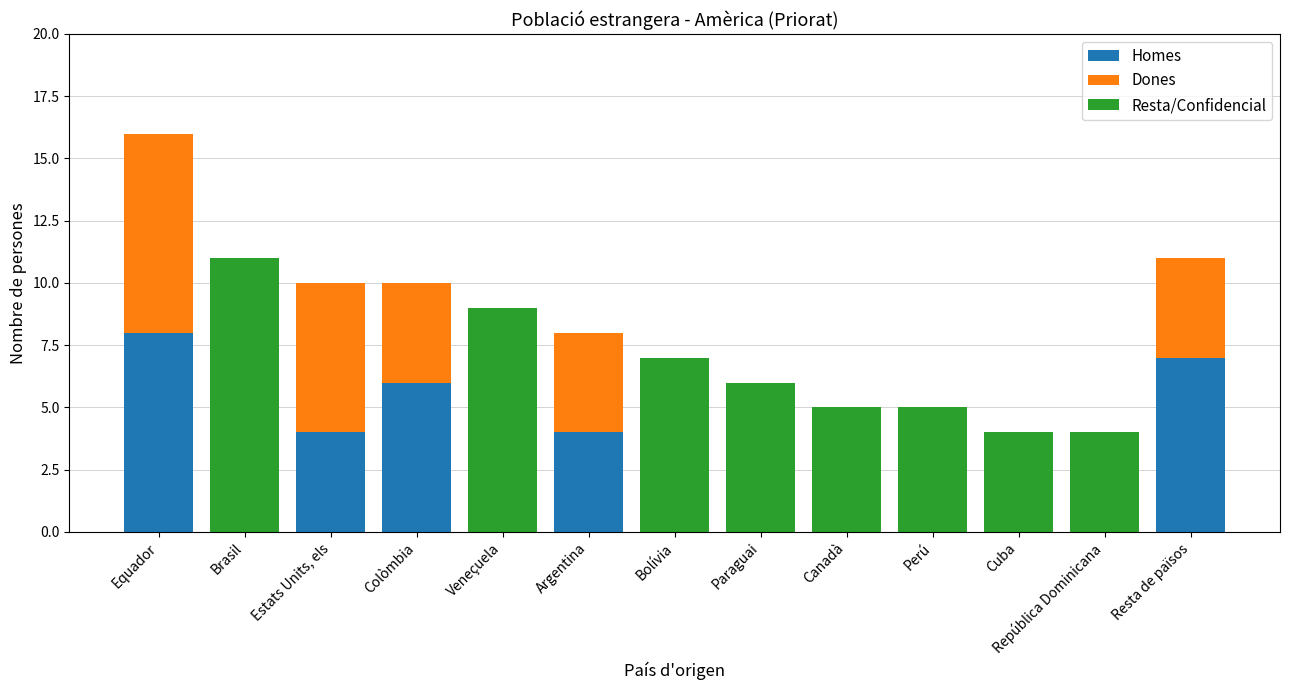

At which category is the sum across all series the highest?

Equador